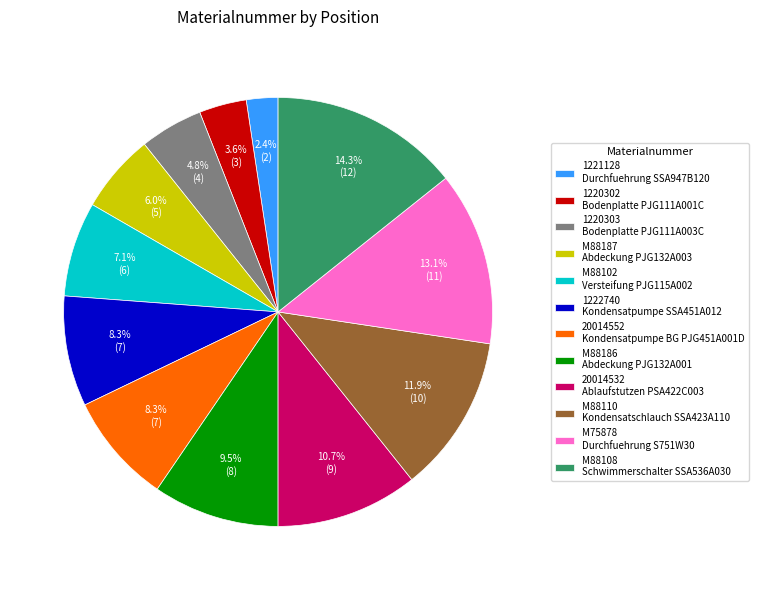

Approximately how many times larger is the value at 1220302 compared to 20014552?

0.4